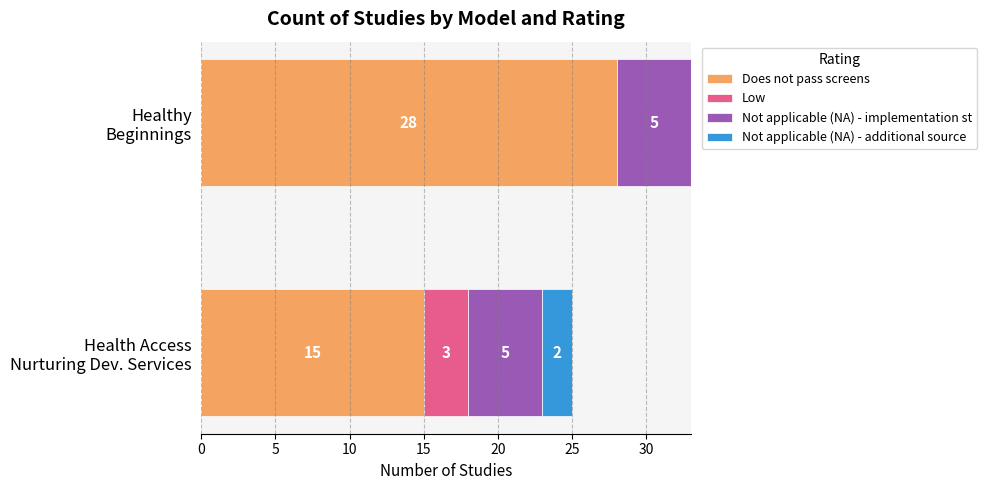

What is the maximum value for Does not pass screens?

28